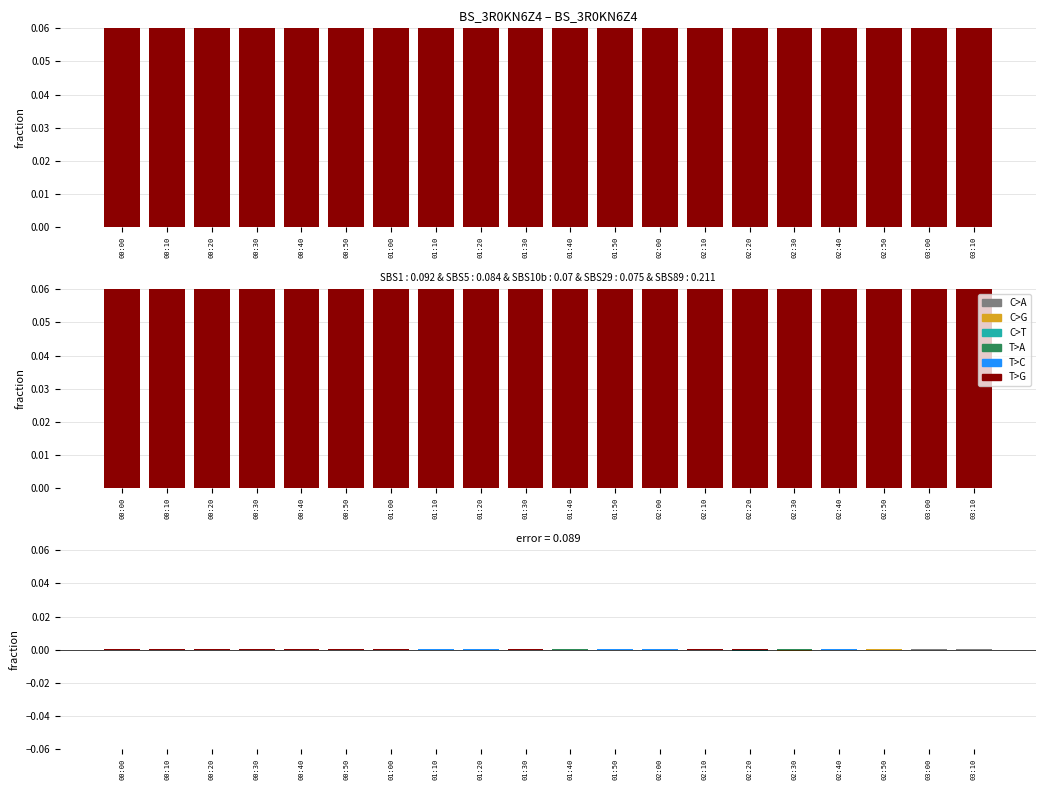

How many data points in T>C are less than 0?

11